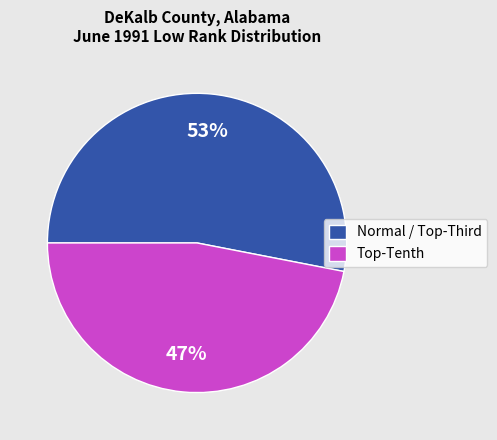

To the nearest percent, what is the difference between the largest and smallest slice percentages?

6%